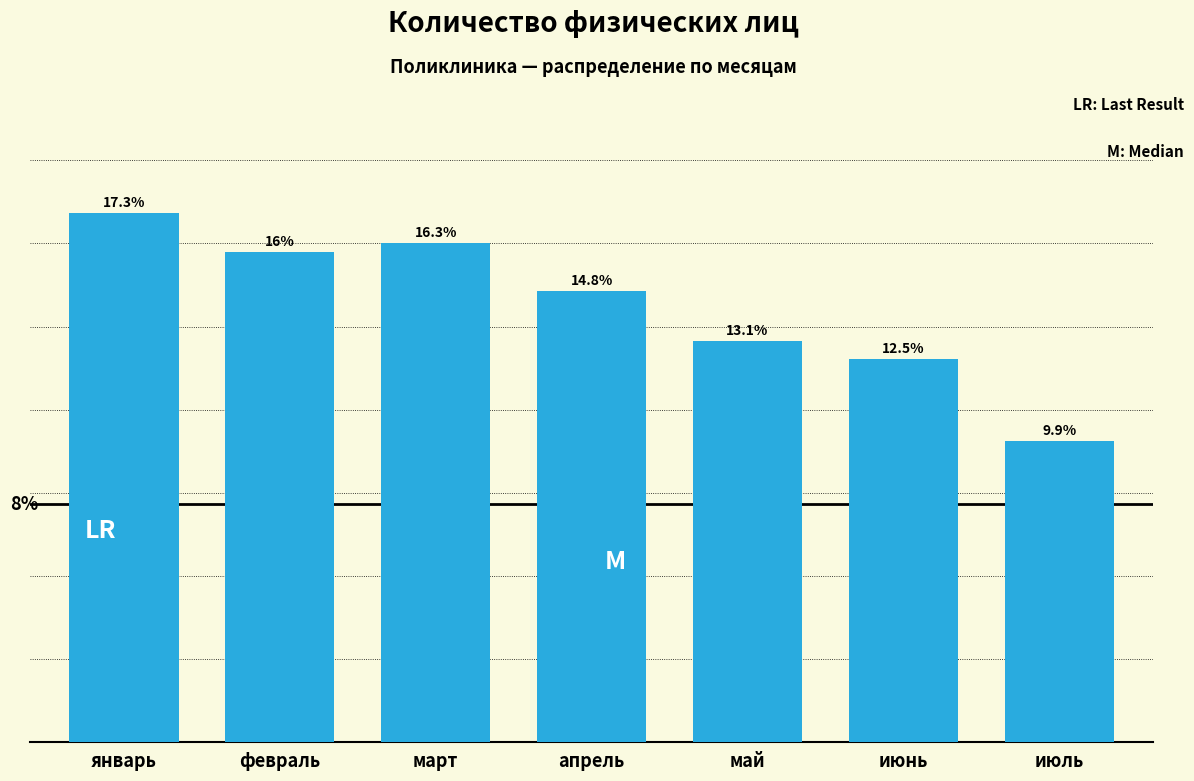

What is the label of the 3rd bar from the right?

май